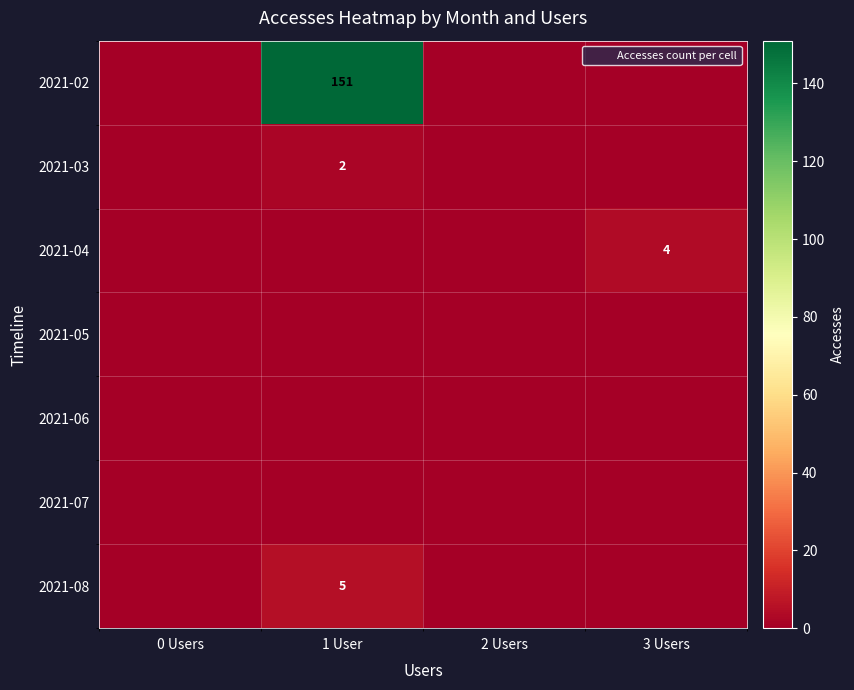

List the labels in order of 2021-03 value, largest first.

1 User, 0 Users, 2 Users, 3 Users